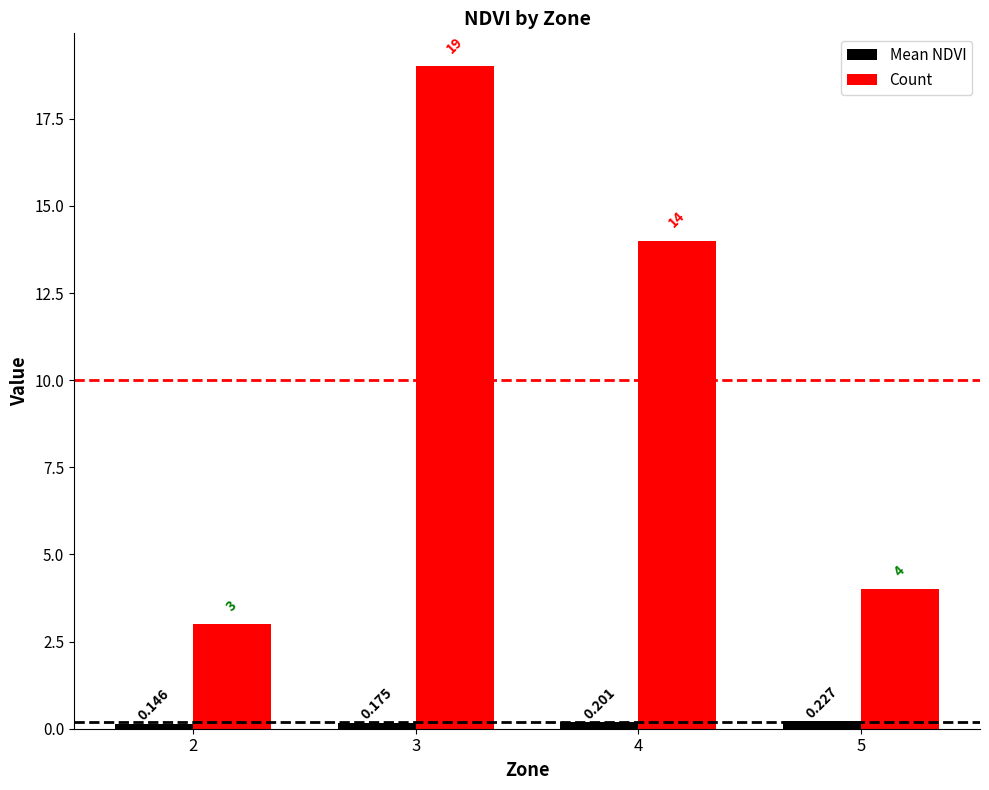

Rank the series by their average value, from highest to lowest.

Count, Mean NDVI